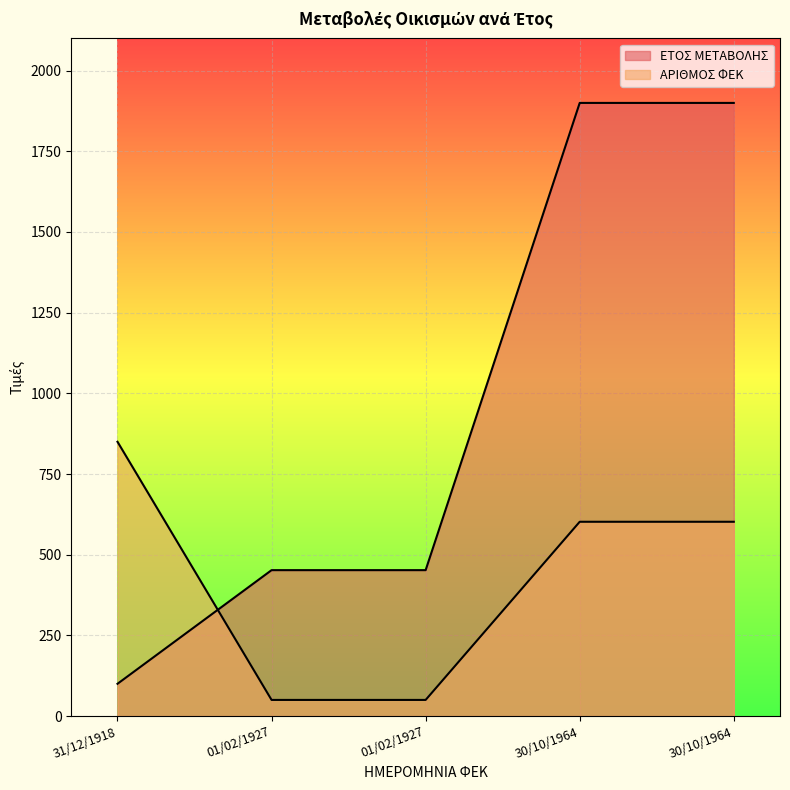

At 01/02/1927, list the series in order from smallest to largest.

ΑΡΙΘΜΟΣ ΦΕΚ, ΕΤΟΣ ΜΕΤΑΒΟΛΗΣ